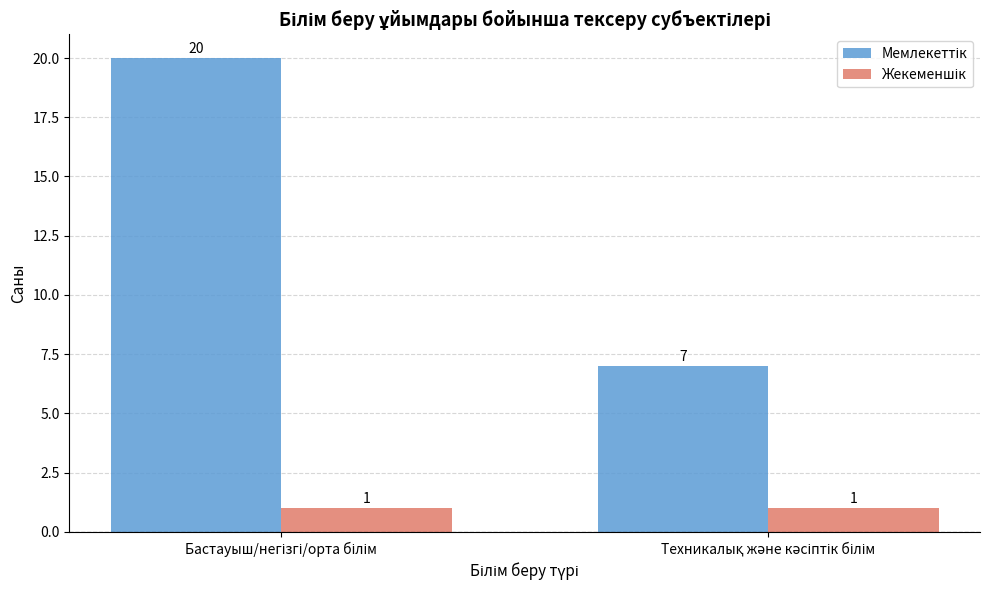

Is the value of Мемлекеттік at Бастауыш/негізгі/орта білім greater than the value of Жекеменшік at Техникалық және кәсіптік білім?

Yes